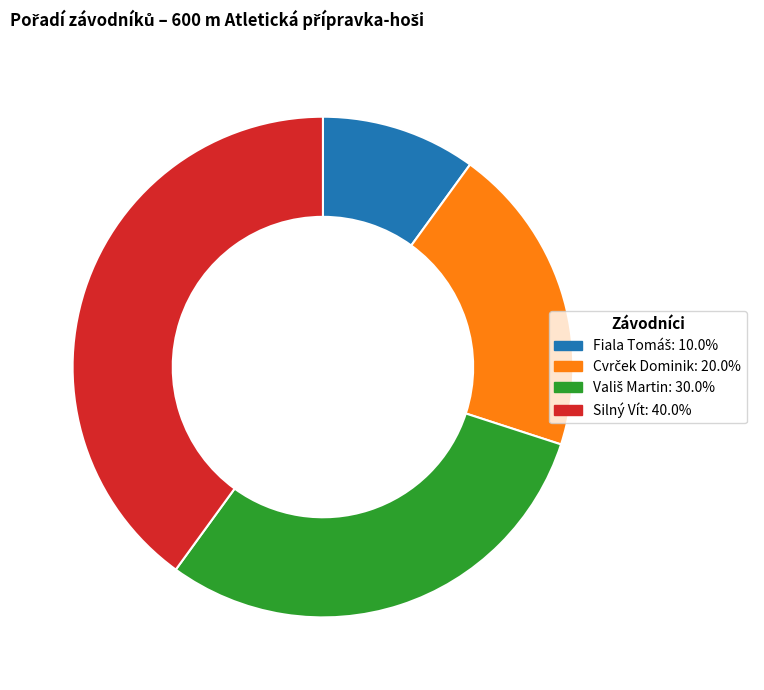

Is Silný Vít the majority of the pie?

No